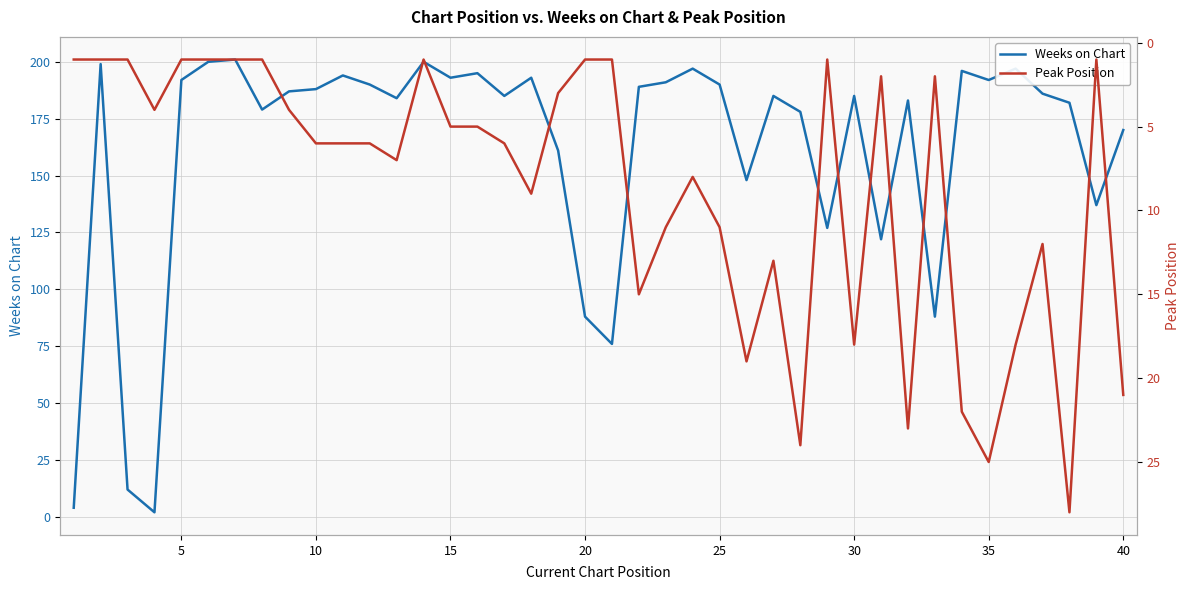

What is the highest value of the Weeks on Chart series?

201